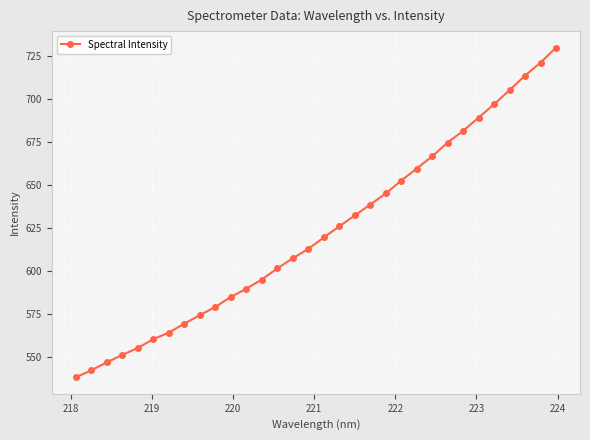

What is the value of the 14th point from the left?

601.5